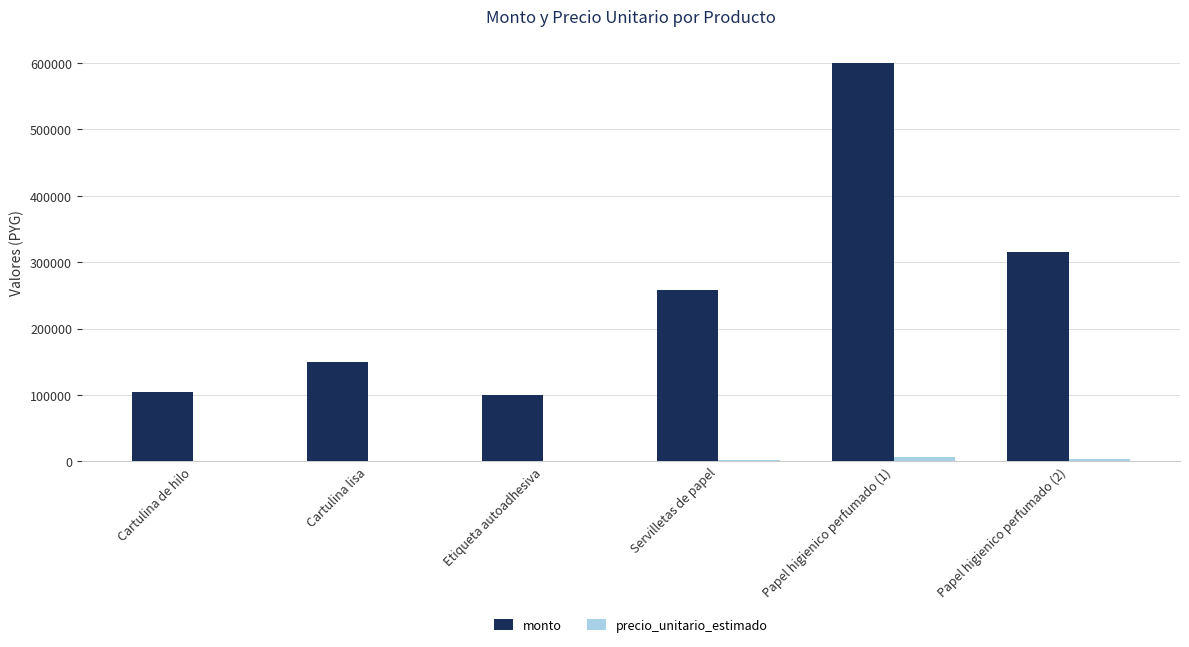

Which series has the largest total across all categories?

monto